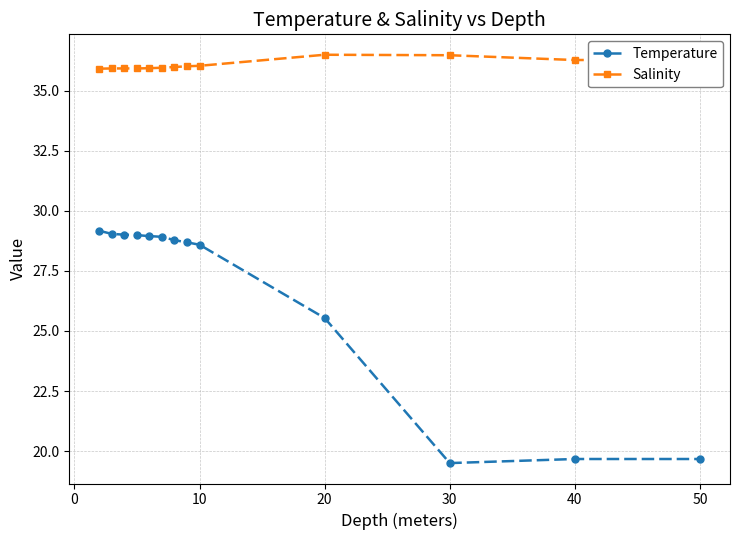

Which series has the largest range (max minus min)?

Temperature